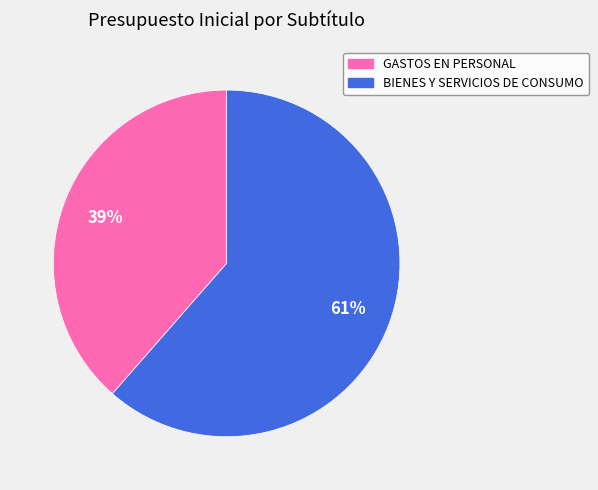

Which slice is the smallest?

GASTOS EN PERSONAL